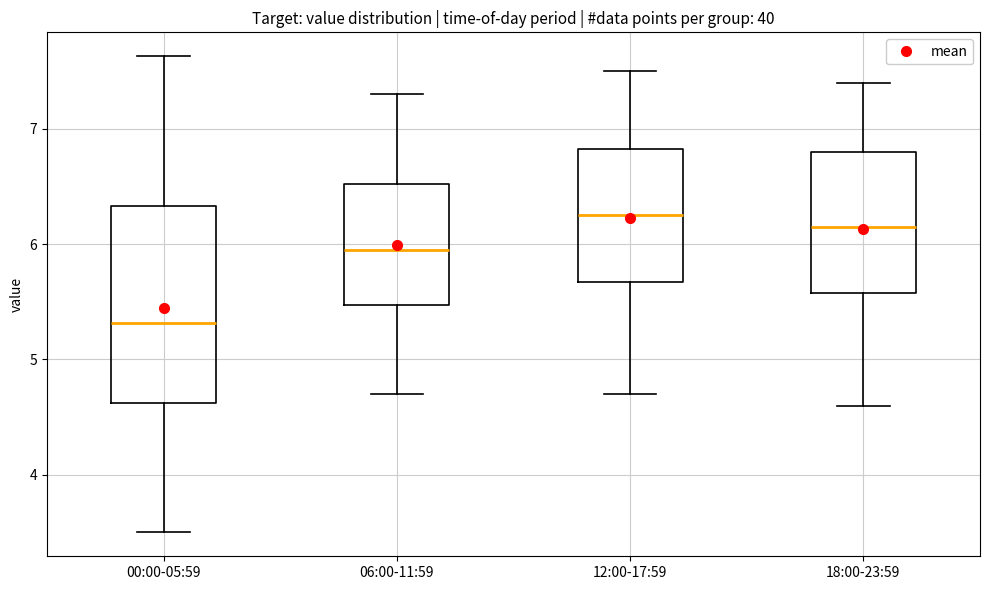

Where is the upper edge of the box for 12:00-17:59 on the y-axis? The values are not printed on the chart, so give them approximately, as read against the axis.

6.8